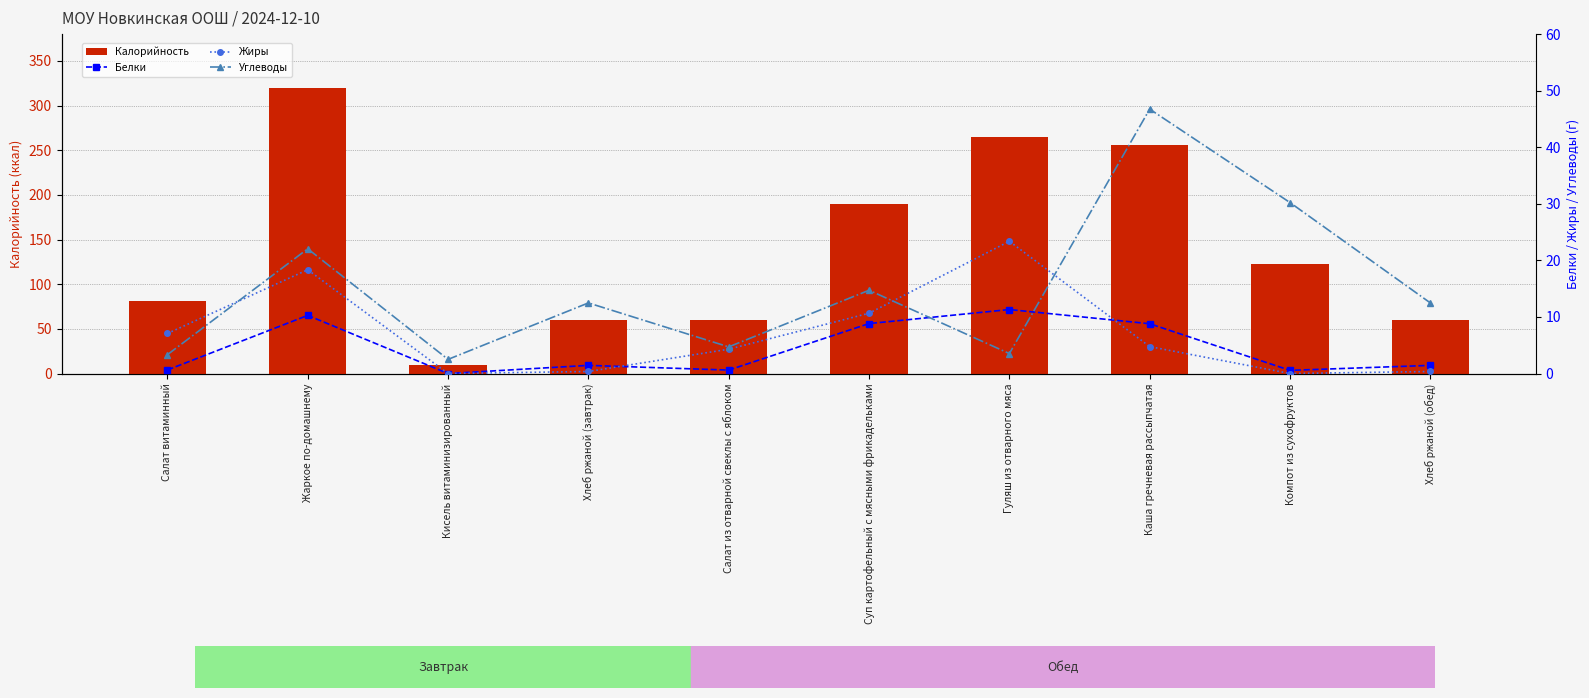

Which category has the lowest value across all series?

Кисель витаминизированный